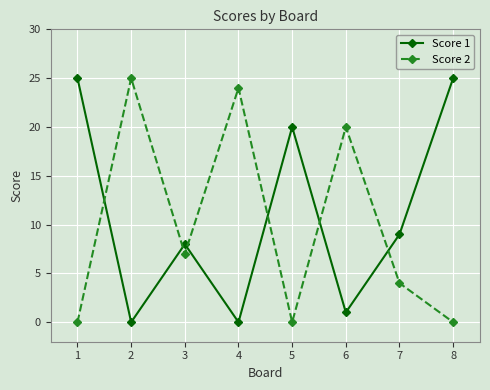

Reading right to left, what are all the values shown in this chart?

Score 1: 25	9	1	20	0	8	0	25
Score 2: 0	4	20	0	24	7	25	0